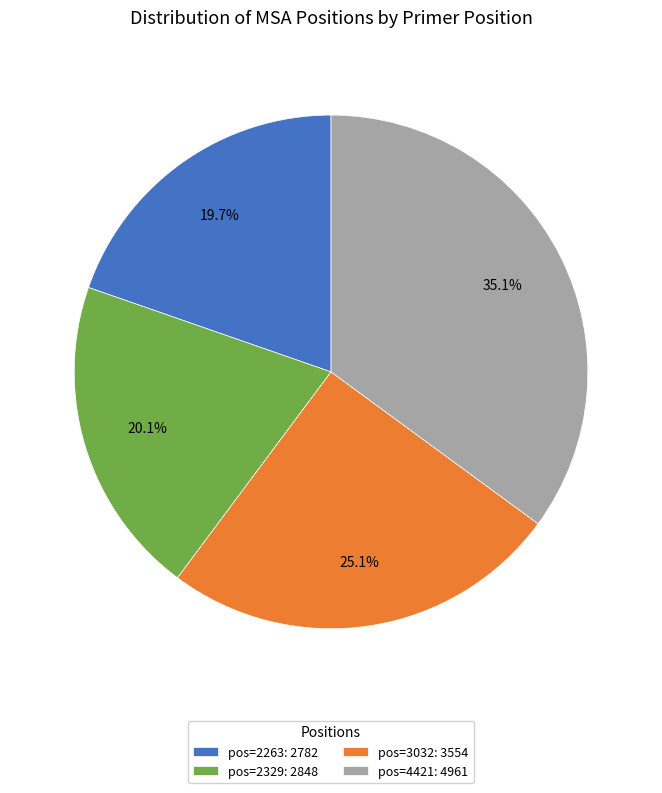

Which category has the biggest portion of the pie?

pos=4421: 4961